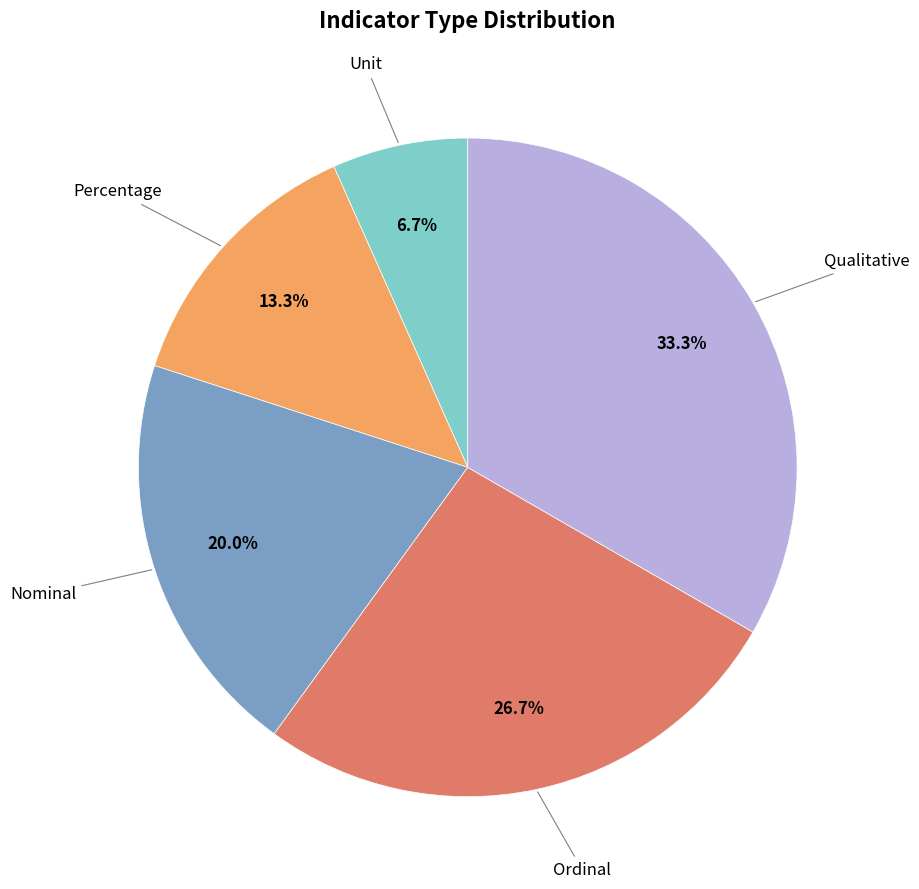

To the nearest percent, what portion does Percentage represent?

13%